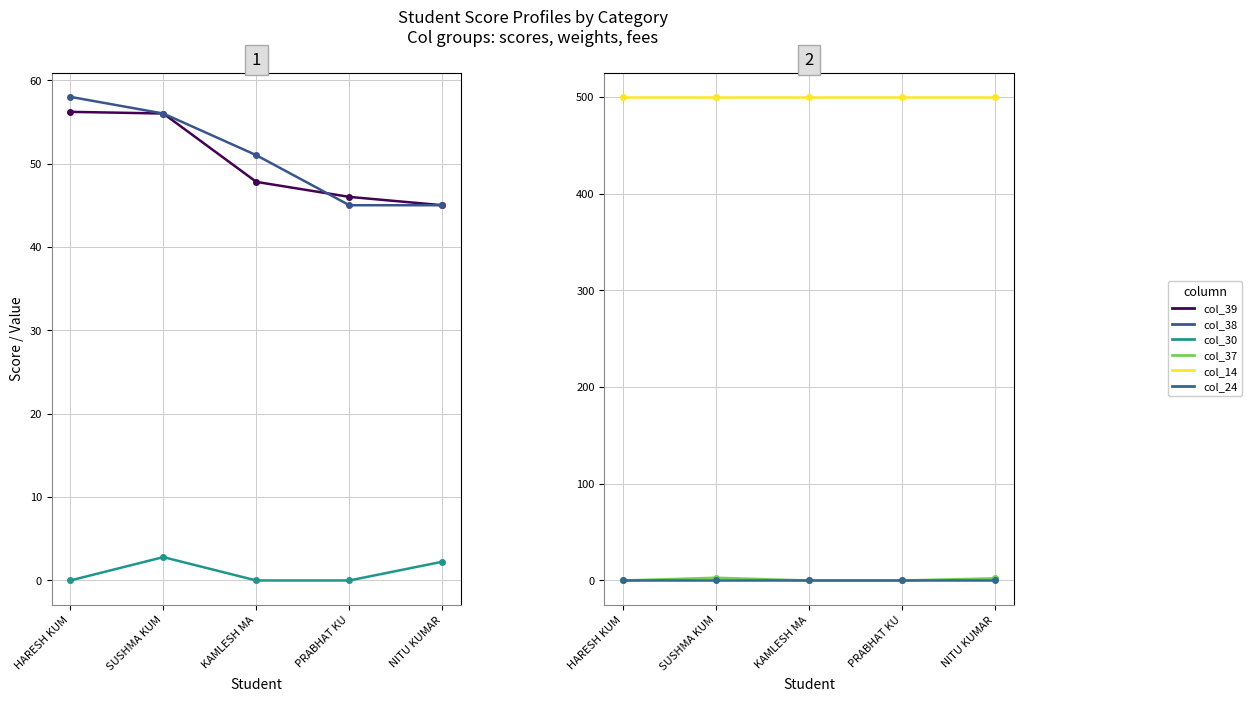

True or false: col_38 has more than 0 points higher than both neighbors.

False